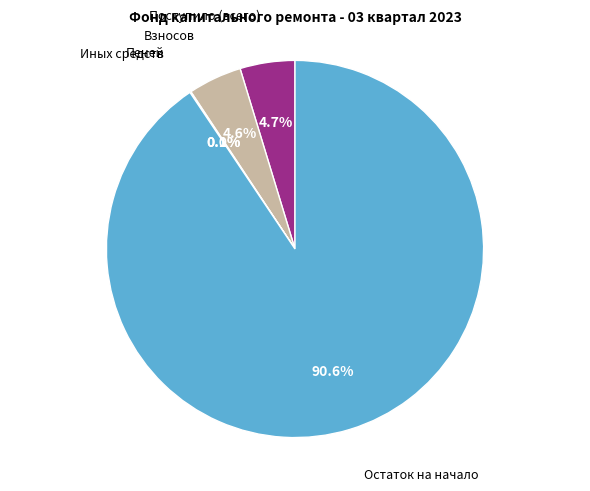

Combined, do Пеней and Взносов account for over 50%?

No